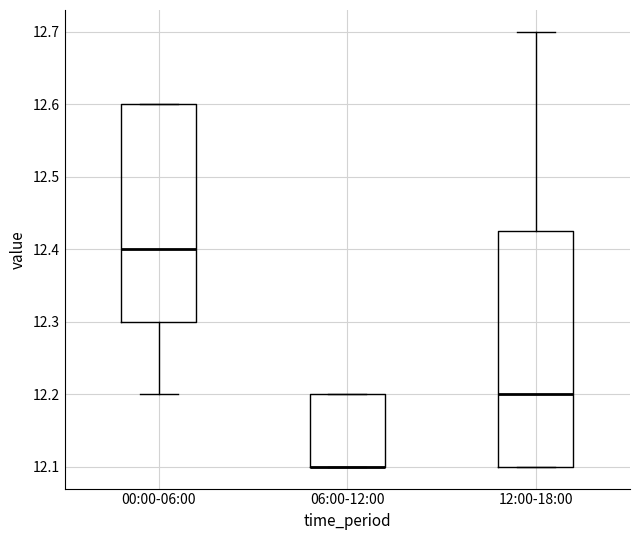

Reading left to right, read every box against the y-axis: the position of its median line, the range the box covers, and the ends of its whiskers. The values are not printed on the chart, so give them approximately, as read against the axis.

00:00-06:00: median 12.40, box 12.30 to 12.60, whiskers 12.20 to 12.60
06:00-12:00: median 12.10 (drawn on the box's lower edge), box 12.10 to 12.20, whiskers 12.10 to 12.20
12:00-18:00: median 12.20, box 12.10 to 12.43, whiskers 12.10 to 12.70